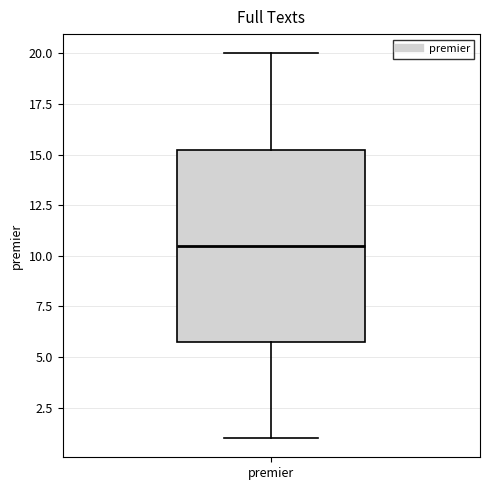

Where is the lower edge of the box for premier on the y-axis? The values are not printed on the chart, so give them approximately, as read against the axis.

6.0